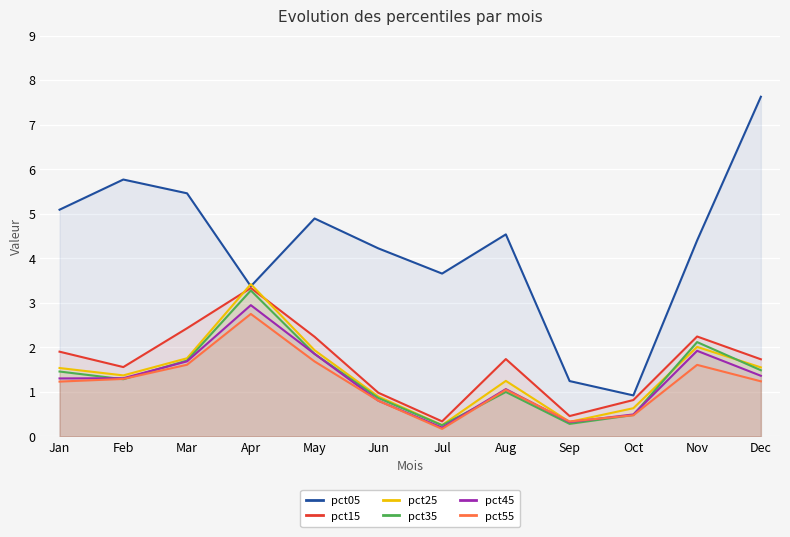

What are all the series names shown in the legend?

pct05, pct15, pct25, pct35, pct45, pct55